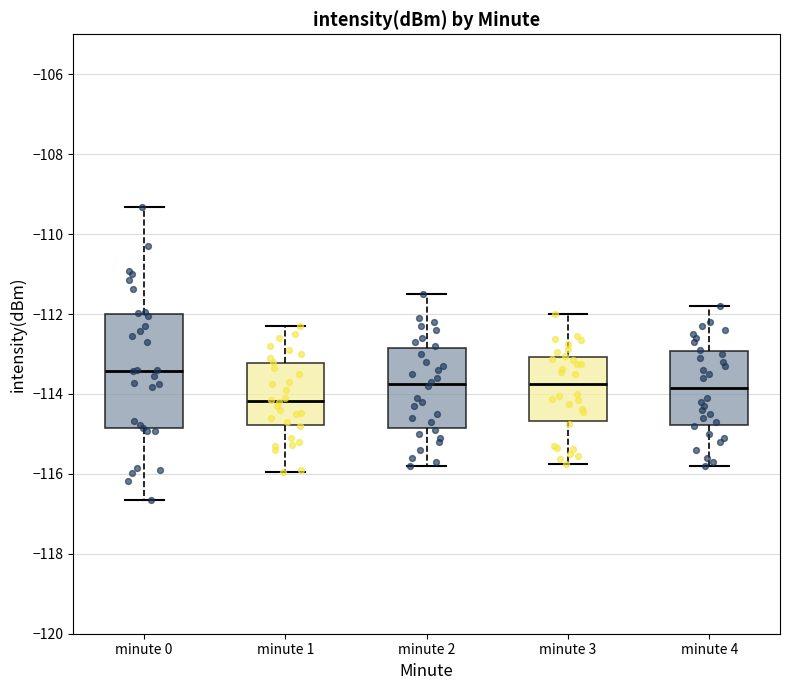

Reading left to right, read every box against the y-axis: the position of its median line, the range the box covers, and the ends of its whiskers. The values are not printed on the chart, so give them approximately, as read against the axis.

minute 0: median -113.4, box -114.8 to -112.0, whiskers -116.6 to -109.4
minute 1: median -114.2, box -114.8 to -113.2, whiskers -116.0 to -112.2
minute 2: median -113.8, box -114.8 to -112.8, whiskers -115.8 to -111.4
minute 3: median -113.8, box -114.6 to -113.0, whiskers -115.8 to -112.0
minute 4: median -113.8, box -114.8 to -113.0, whiskers -115.8 to -111.8